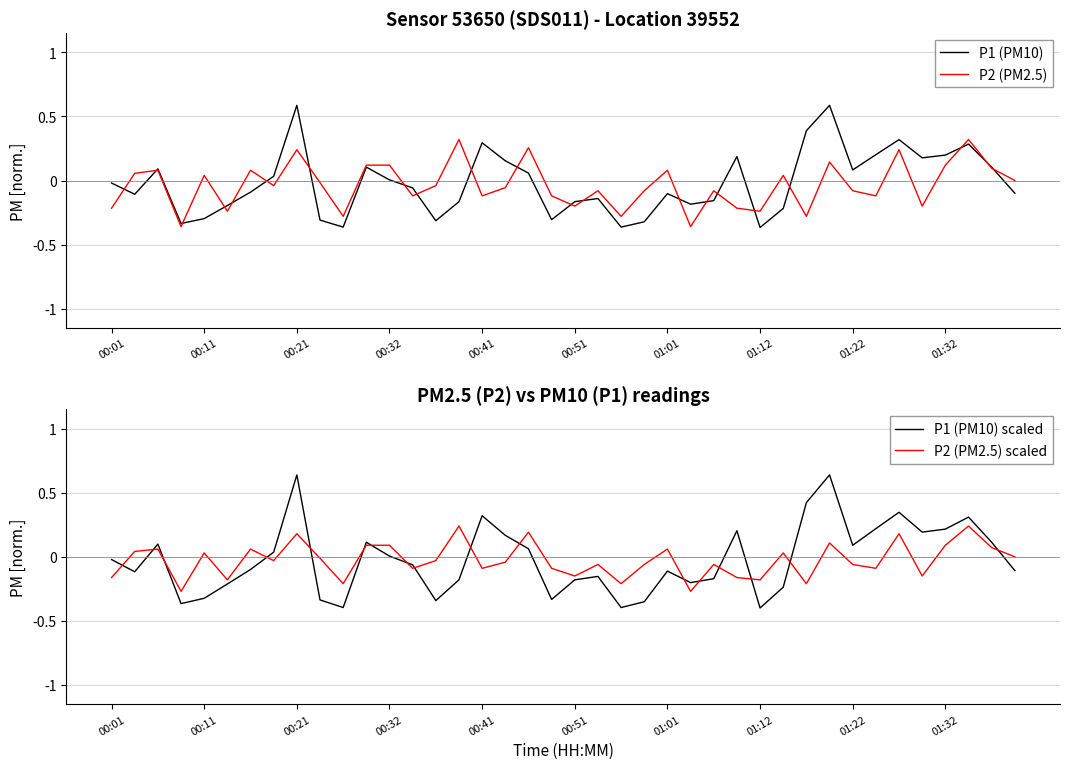

What is the sum of the P2 (PM2.5) values at 21 and 34?

0.2